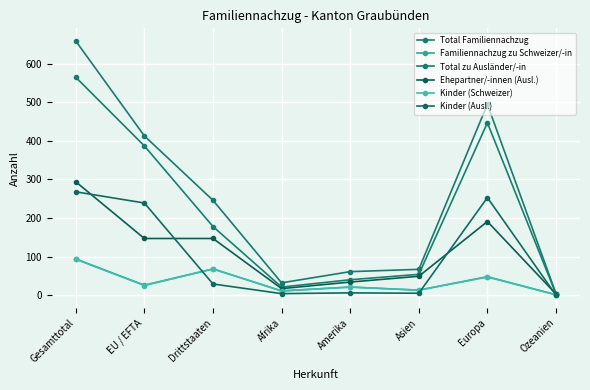

Read the Familiennachzug zu Schweizer/-in value at Ozeanien.

1